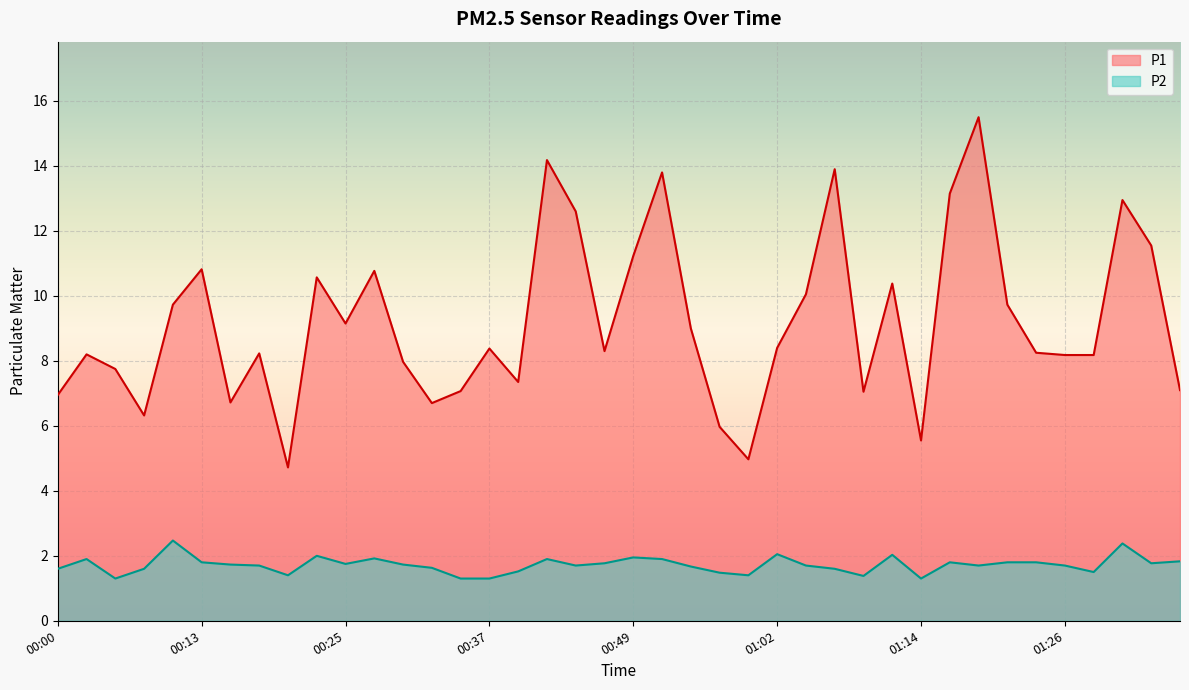

Between 00:25 and 01:29, which series saw the biggest shift?

P1